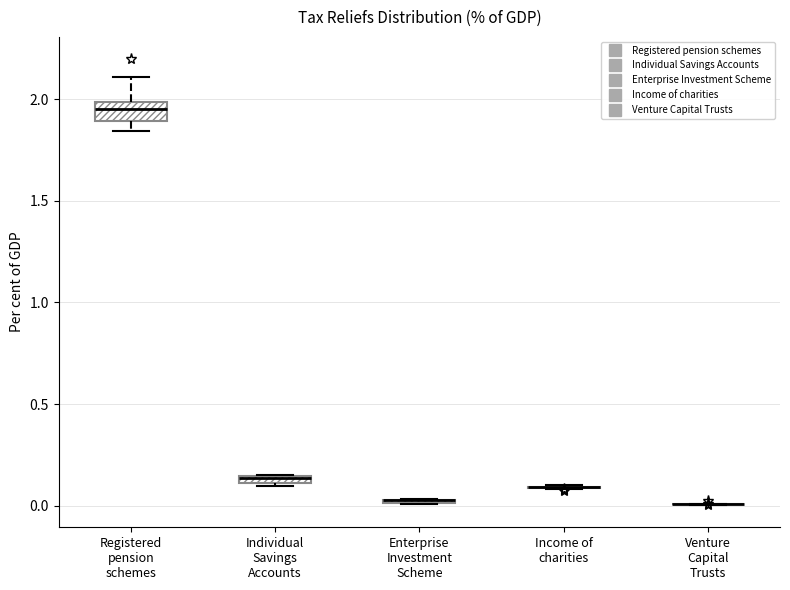

Where does the median line of the box for Registered pension schemes sit on the y-axis? The values are not printed on the chart, so give them approximately, as read against the axis.

1.95